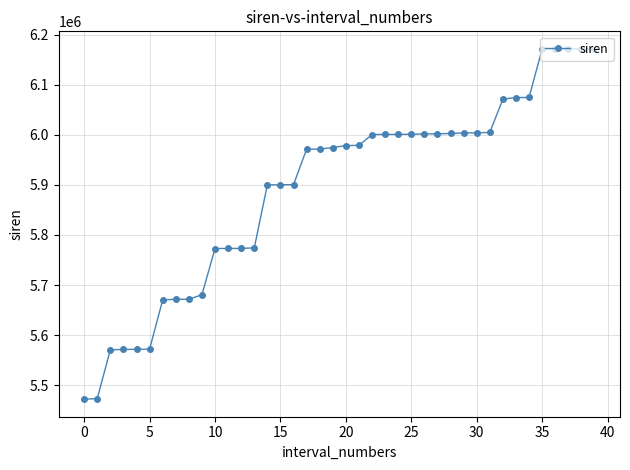

What is the smallest value displayed?

5471784